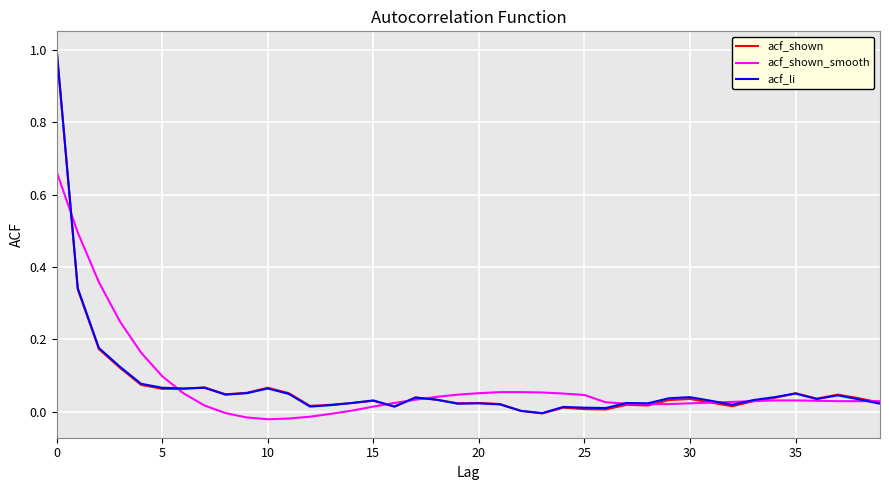

Is this an area chart (filled region under the line)?

No